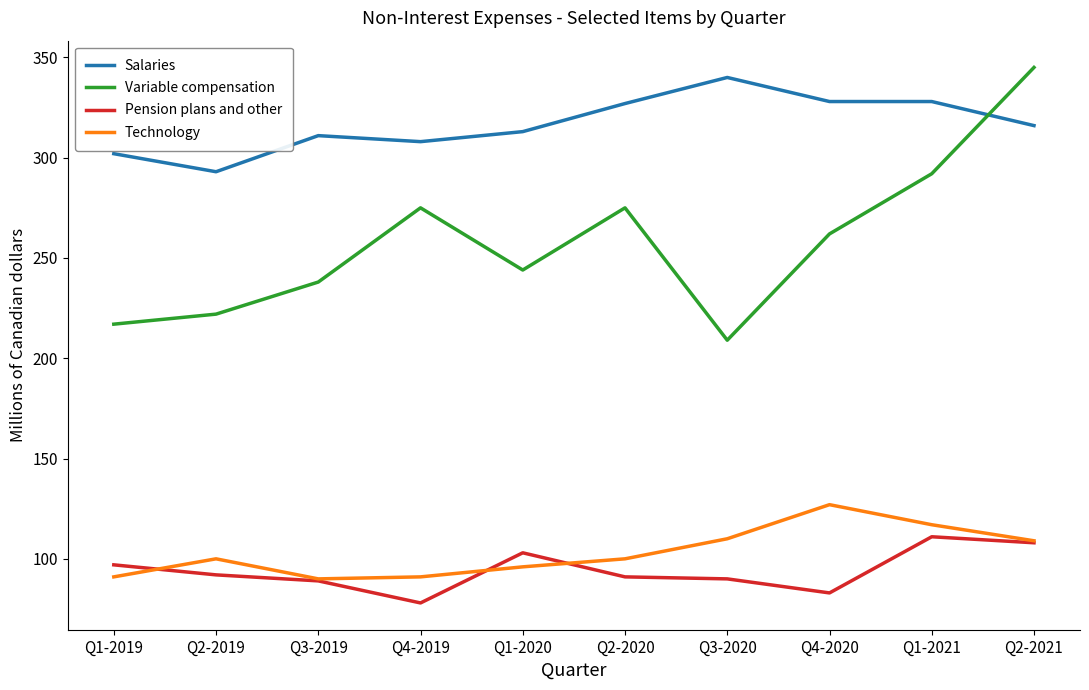

The Technology series shows 90 at Q3-2019. True or false?

True